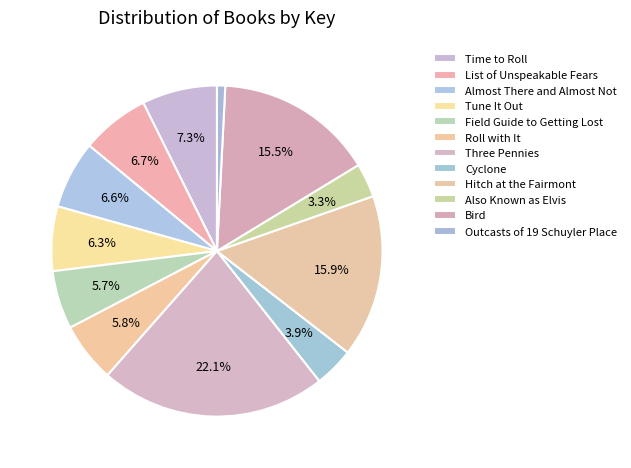

Is Roll with It the majority of the pie?

No